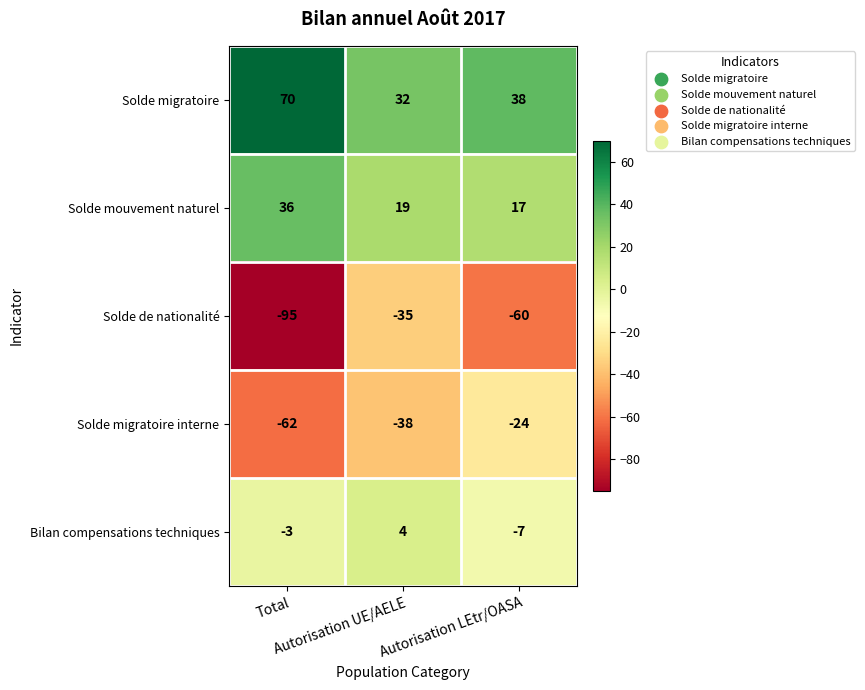

What is the spread (max minus min) of values at Autorisation UE/AELE?

70